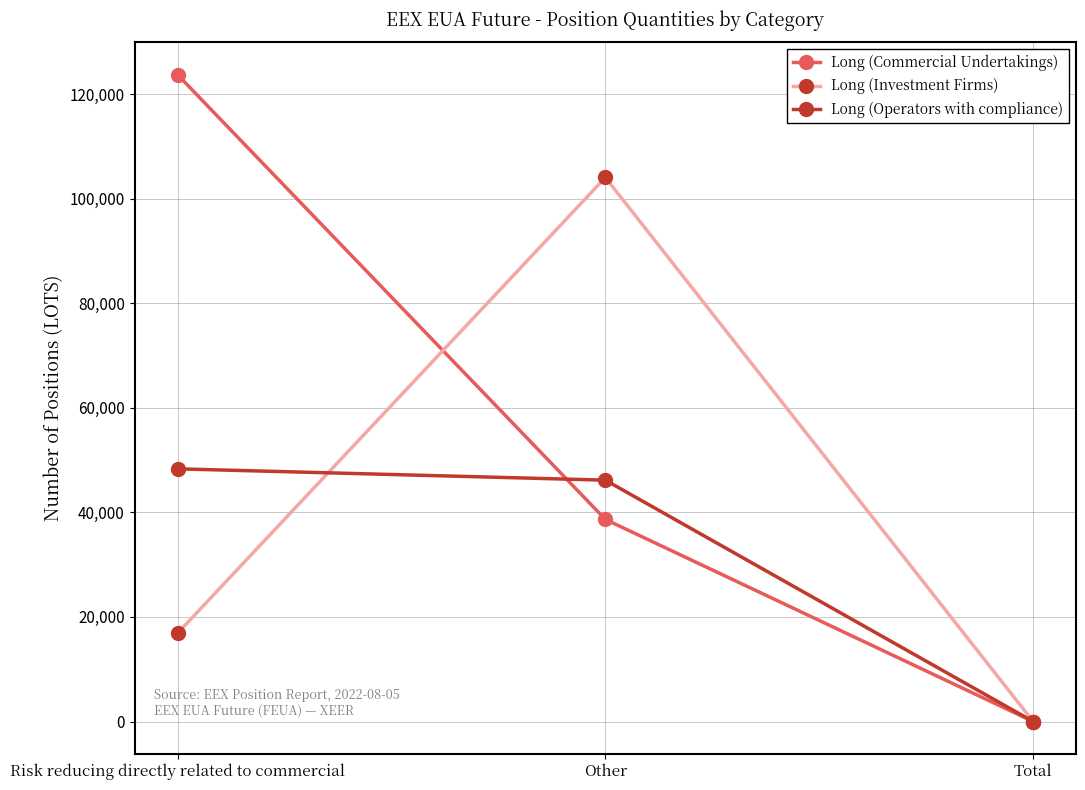

What is the difference between the highest and lowest values at Risk reducing directly related to commercial?

106846